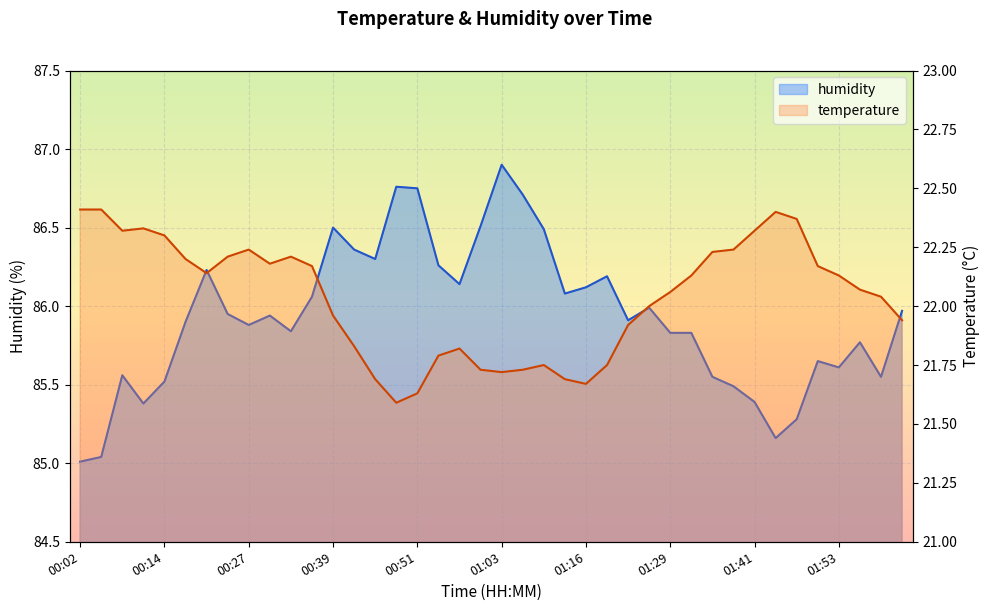

Rank the series by their average value, from lowest to highest.

temperature, humidity